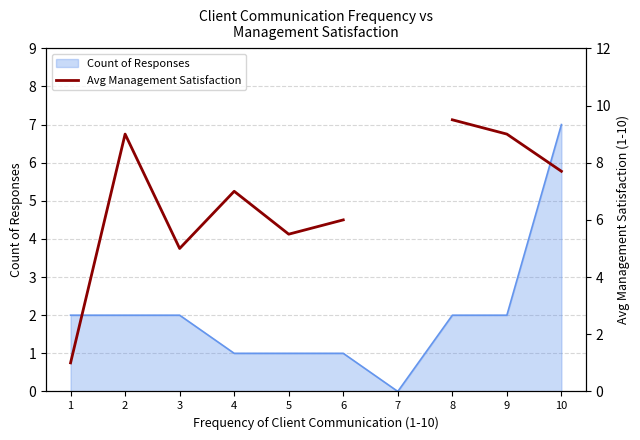

What is the difference between the maximum and second lowest values?

4.5